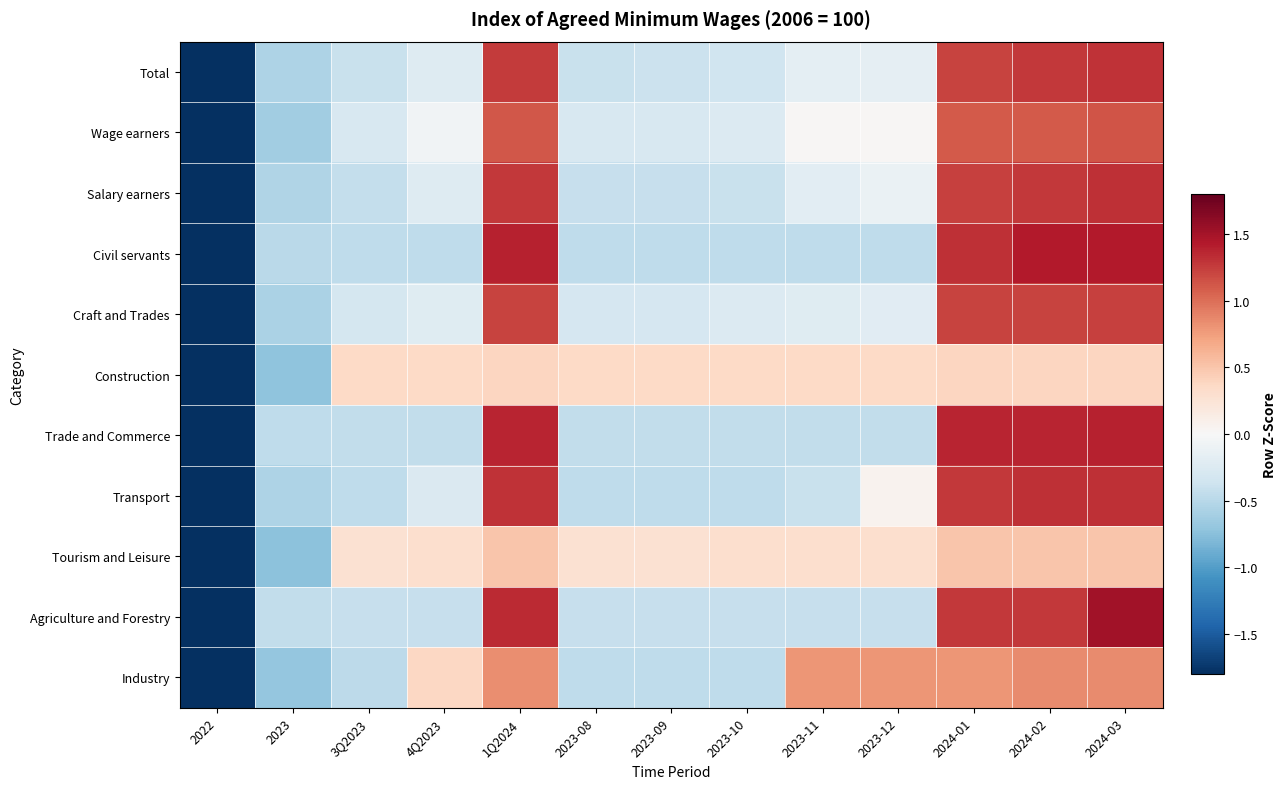

Reading left to right, extract all data points from this chart.

Total: 2022=-2.4	2023=-0.6	3Q2023=-0.4	4Q2023=-0.2	1Q2024=1.3	2023-08=-0.4	2023-09=-0.4	2023-10=-0.4	2023-11=-0.2	2023-12=-0.2	2024-01=1.2	2024-02=1.3	2024-03=1.3
Wage earners: 2022=-2.7	2023=-0.6	3Q2023=-0.3	4Q2023=-0.1	1Q2024=1.1	2023-08=-0.3	2023-09=-0.3	2023-10=-0.2	2023-11=0.0	2023-12=0.0	2024-01=1.1	2024-02=1.1	2024-03=1.1
Salary earners: 2022=-2.3	2023=-0.5	3Q2023=-0.4	4Q2023=-0.2	1Q2024=1.3	2023-08=-0.4	2023-09=-0.4	2023-10=-0.4	2023-11=-0.2	2023-12=-0.1	2024-01=1.2	2024-02=1.3	2024-03=1.3
Civil servants: 2022=-1.9	2023=-0.5	3Q2023=-0.5	4Q2023=-0.5	1Q2024=1.4	2023-08=-0.5	2023-09=-0.5	2023-10=-0.5	2023-11=-0.5	2023-12=-0.5	2024-01=1.3	2024-02=1.4	2024-03=1.4
Craft and Trades: 2022=-2.5	2023=-0.6	3Q2023=-0.3	4Q2023=-0.2	1Q2024=1.2	2023-08=-0.3	2023-09=-0.3	2023-10=-0.2	2023-11=-0.2	2023-12=-0.2	2024-01=1.2	2024-02=1.2	2024-03=1.2
Construction: 2022=-3.3	2023=-0.7	3Q2023=0.4	4Q2023=0.4	1Q2024=0.4	2023-08=0.4	2023-09=0.4	2023-10=0.4	2023-11=0.4	2023-12=0.4	2024-01=0.4	2024-02=0.4	2024-03=0.4
Trade and Commerce: 2022=-2.0	2023=-0.5	3Q2023=-0.4	4Q2023=-0.4	1Q2024=1.4	2023-08=-0.4	2023-09=-0.4	2023-10=-0.4	2023-11=-0.4	2023-12=-0.4	2024-01=1.4	2024-02=1.4	2024-03=1.4
Transport: 2022=-2.2	2023=-0.6	3Q2023=-0.5	4Q2023=-0.3	1Q2024=1.3	2023-08=-0.5	2023-09=-0.5	2023-10=-0.5	2023-11=-0.4	2023-12=0.1	2024-01=1.3	2024-02=1.3	2024-03=1.3
Tourism and Leisure: 2022=-3.3	2023=-0.7	3Q2023=0.3	4Q2023=0.3	1Q2024=0.5	2023-08=0.3	2023-09=0.3	2023-10=0.3	2023-11=0.3	2023-12=0.3	2024-01=0.5	2024-02=0.5	2024-03=0.5
Agriculture and Forestry: 2022=-2.1	2023=-0.4	3Q2023=-0.4	4Q2023=-0.4	1Q2024=1.3	2023-08=-0.4	2023-09=-0.4	2023-10=-0.4	2023-11=-0.4	2023-12=-0.4	2024-01=1.3	2024-02=1.3	2024-03=1.5
Industry: 2022=-2.7	2023=-0.7	3Q2023=-0.5	4Q2023=0.4	1Q2024=0.8	2023-08=-0.5	2023-09=-0.5	2023-10=-0.5	2023-11=0.8	2023-12=0.8	2024-01=0.8	2024-02=0.8	2024-03=0.8